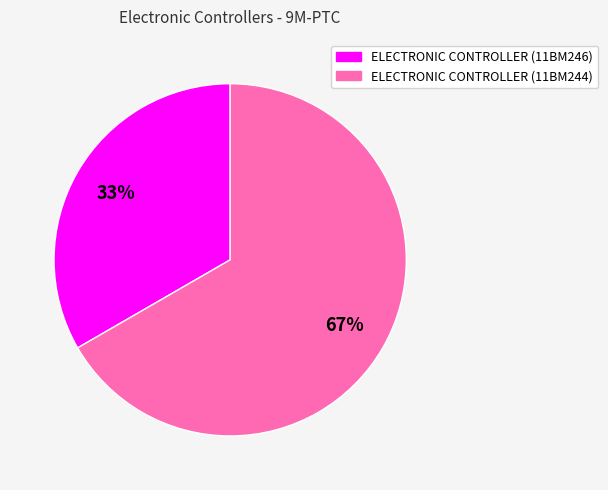

Combined, do ELECTRONIC CONTROLLER (11BM244) and ELECTRONIC CONTROLLER (11BM246) account for over 50%?

Yes